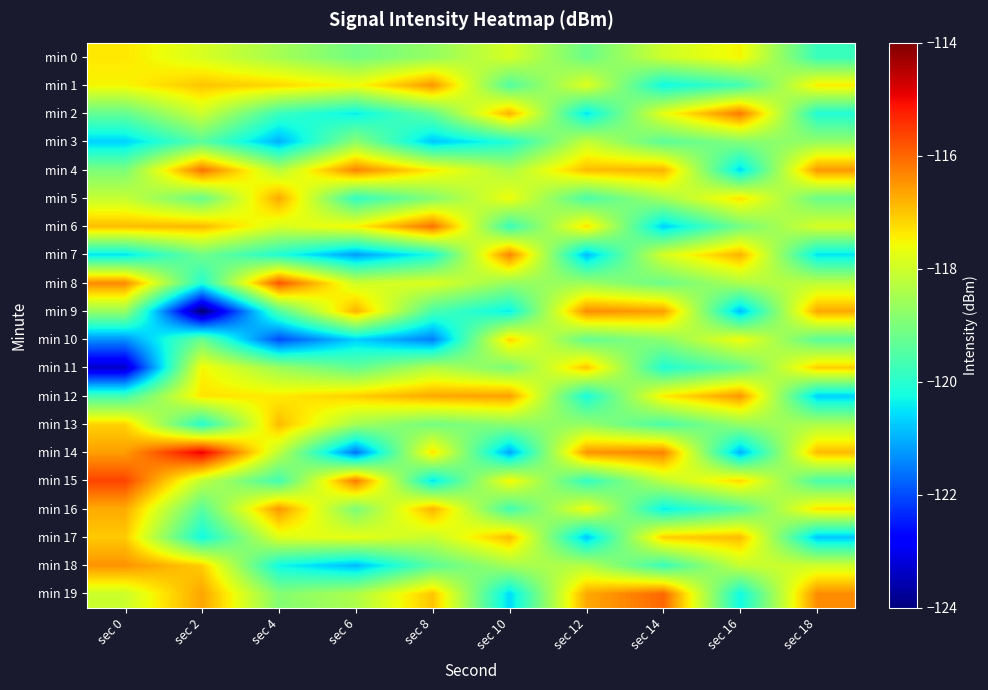

Reading left to right, transcribe all the data shown in this chart.

min 0: sec 0=-117.4	sec 2=-117.9	sec 4=-118.5	sec 6=-119.1	sec 8=-118.7	sec 10=-117.9	sec 12=-119.2	sec 14=-118.0	sec 16=-117.5	sec 18=-119.8
min 1: sec 0=-117.5	sec 2=-117.0	sec 4=-117.2	sec 6=-117.6	sec 8=-116.5	sec 10=-119.5	sec 12=-117.8	sec 14=-120.3	sec 16=-119.7	sec 18=-117.4
min 2: sec 0=-119.3	sec 2=-118.0	sec 4=-119.8	sec 6=-120.4	sec 8=-119.3	sec 10=-116.8	sec 12=-120.5	sec 14=-117.7	sec 16=-116.2	sec 18=-120.1
min 3: sec 0=-120.7	sec 2=-119.4	sec 4=-121.0	sec 6=-118.8	sec 8=-120.8	sec 10=-120.1	sec 12=-118.1	sec 14=-119.4	sec 16=-118.9	sec 18=-118.7
min 4: sec 0=-119.0	sec 2=-116.1	sec 4=-118.3	sec 6=-116.3	sec 8=-117.4	sec 10=-118.4	sec 12=-116.9	sec 14=-116.8	sec 16=-120.6	sec 18=-116.5
min 5: sec 0=-118.1	sec 2=-119.2	sec 4=-116.7	sec 6=-119.9	sec 8=-118.9	sec 10=-117.6	sec 12=-119.6	sec 14=-118.5	sec 16=-117.3	sec 18=-119.2
min 6: sec 0=-116.9	sec 2=-116.9	sec 4=-117.9	sec 6=-117.5	sec 8=-116.1	sec 10=-119.8	sec 12=-117.3	sec 14=-120.7	sec 16=-119.1	sec 18=-117.9
min 7: sec 0=-120.5	sec 2=-119.1	sec 4=-120.1	sec 6=-121.2	sec 8=-120.2	sec 10=-116.3	sec 12=-120.9	sec 14=-117.9	sec 16=-116.8	sec 18=-120.5
min 8: sec 0=-116.4	sec 2=-120.1	sec 4=-115.8	sec 6=-118.0	sec 8=-117.8	sec 10=-118.7	sec 12=-118.6	sec 14=-119.2	sec 16=-118.4	sec 18=-118.2
min 9: sec 0=-118.7	sec 2=-124.1	sec 4=-119.5	sec 6=-116.8	sec 8=-119.6	sec 10=-120.4	sec 12=-116.4	sec 14=-116.6	sec 16=-120.9	sec 18=-116.7
min 10: sec 0=-121.3	sec 2=-119.2	sec 4=-122.0	sec 6=-120.7	sec 8=-121.5	sec 10=-117.2	sec 12=-119.3	sec 14=-118.8	sec 16=-117.6	sec 18=-119.4
min 11: sec 0=-123.4	sec 2=-117.5	sec 4=-118.6	sec 6=-119.3	sec 8=-118.3	sec 10=-119.0	sec 12=-117.0	sec 14=-120.1	sec 16=-119.3	sec 18=-117.1
min 12: sec 0=-119.7	sec 2=-117.3	sec 4=-117.4	sec 6=-117.1	sec 8=-116.7	sec 10=-116.6	sec 12=-120.2	sec 14=-117.4	sec 16=-116.5	sec 18=-120.7
min 13: sec 0=-117.1	sec 2=-120.1	sec 4=-116.9	sec 6=-118.5	sec 8=-119.1	sec 10=-118.8	sec 12=-118.7	sec 14=-119.6	sec 16=-118.7	sec 18=-118.4
min 14: sec 0=-116.6	sec 2=-114.9	sec 4=-118.2	sec 6=-121.6	sec 8=-117.3	sec 10=-121.1	sec 12=-116.5	sec 14=-116.3	sec 16=-121.0	sec 18=-116.9
min 15: sec 0=-115.6	sec 2=-118.2	sec 4=-119.7	sec 6=-116.2	sec 8=-120.5	sec 10=-117.5	sec 12=-119.9	sec 14=-118.2	sec 16=-117.2	sec 18=-119.6
min 16: sec 0=-116.7	sec 2=-119.4	sec 4=-116.5	sec 6=-119.0	sec 8=-116.8	sec 10=-119.7	sec 12=-117.6	sec 14=-120.4	sec 16=-119.5	sec 18=-117.3
min 17: sec 0=-117.1	sec 2=-120.3	sec 4=-117.8	sec 6=-117.7	sec 8=-118.1	sec 10=-116.9	sec 12=-120.8	sec 14=-117.1	sec 16=-116.9	sec 18=-120.8
min 18: sec 0=-116.5	sec 2=-117.1	sec 4=-120.3	sec 6=-120.9	sec 8=-119.4	sec 10=-118.5	sec 12=-118.3	sec 14=-119.8	sec 16=-118.1	sec 18=-118.0
min 19: sec 0=-118.0	sec 2=-116.7	sec 4=-118.9	sec 6=-118.4	sec 8=-117.0	sec 10=-120.6	sec 12=-116.7	sec 14=-116.0	sec 16=-120.3	sec 18=-116.4